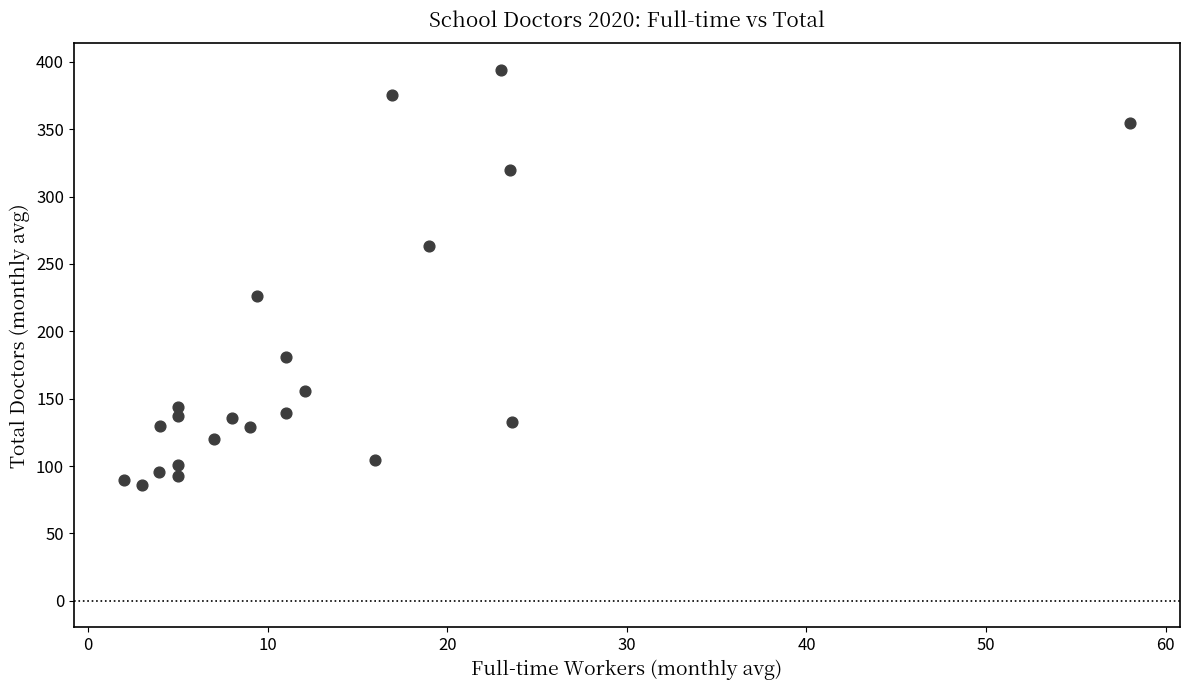

What is the range of Y values (max minus min)?

308.0